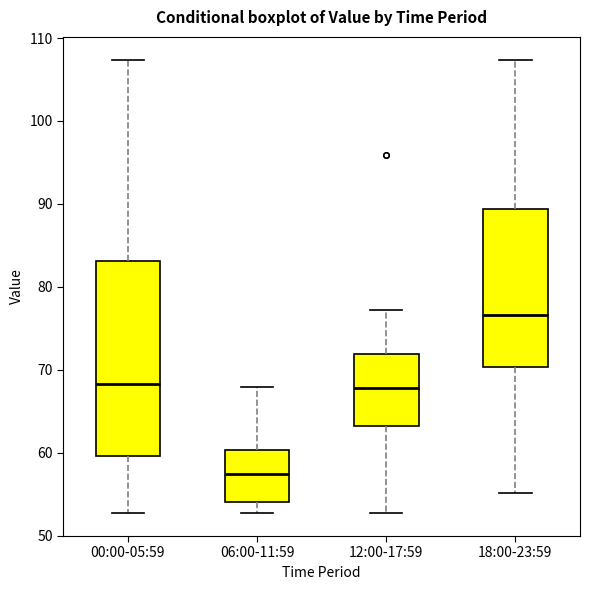

Reading left to right, transcribe this box plot: for each box, give where its median line is, the range the box spans, and where its two whiskers end, as read against the y-axis. The values are not printed on the chart, so give them approximately, as read against the axis.

00:00-05:59: median 68, box 60 to 83, whiskers 53 to 107
06:00-11:59: median 58, box 54 to 60, whiskers 53 to 68
12:00-17:59: median 68, box 63 to 72, whiskers 53 to 77
18:00-23:59: median 77, box 70 to 89, whiskers 55 to 107